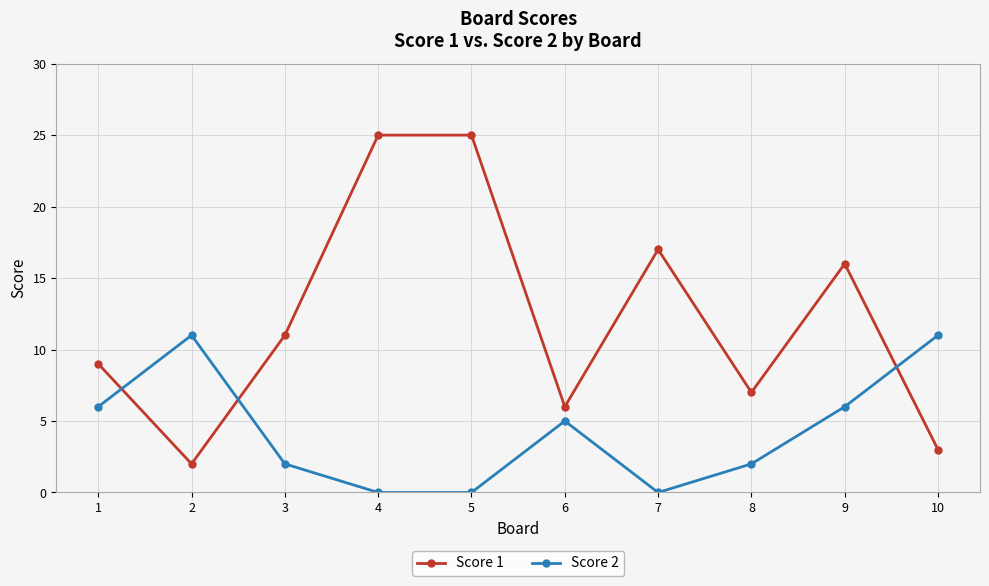

How many lines are shown in the chart?

2